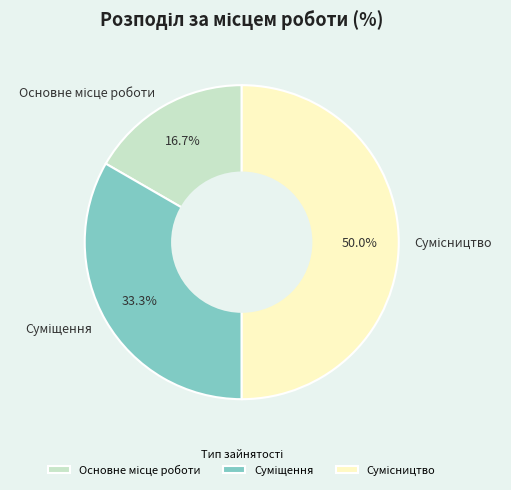

To the nearest percent, what is the average slice percentage?

33%